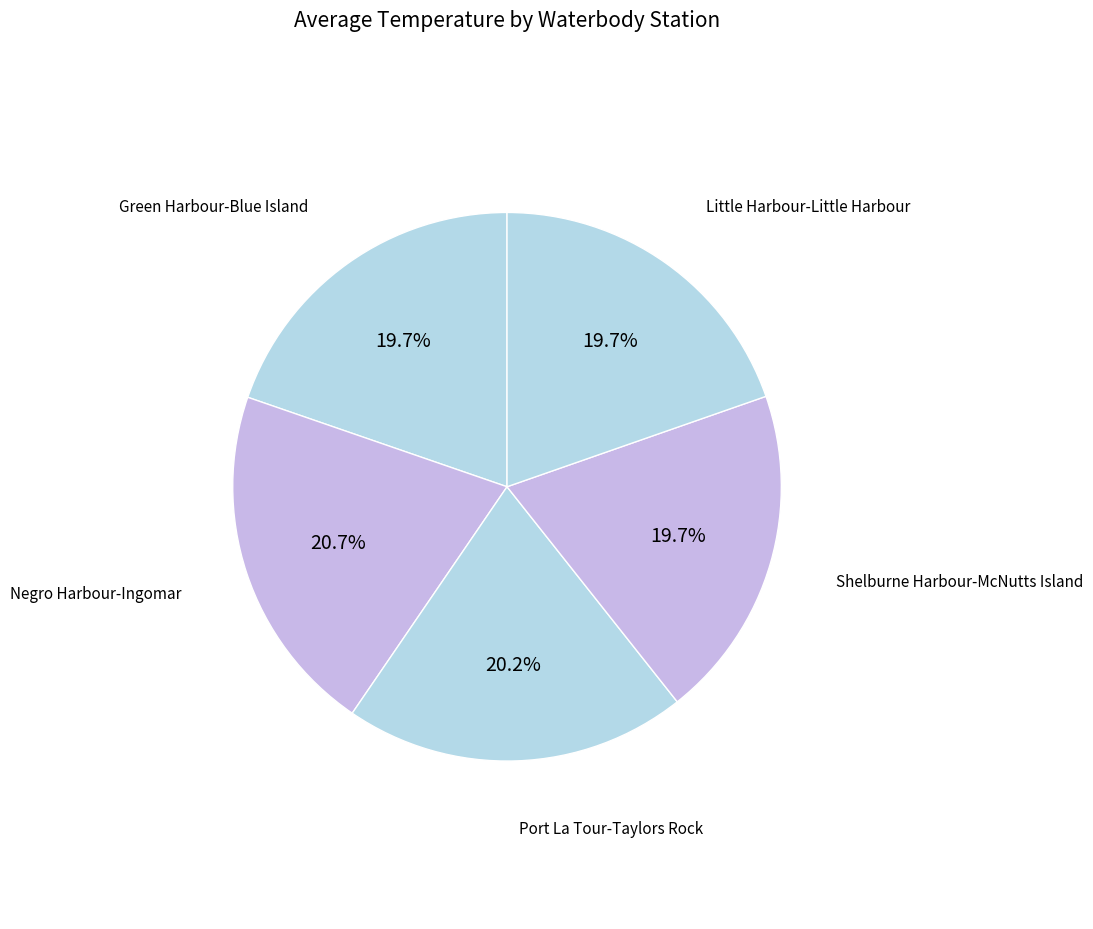

To the nearest percent, what percentage of the pie is Green Harbour-Blue Island?

20%